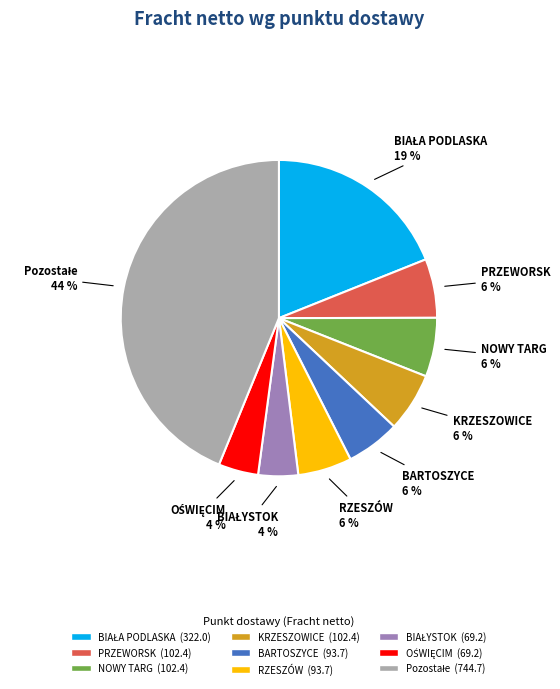

To the nearest percent, what is the average slice percentage?

11%